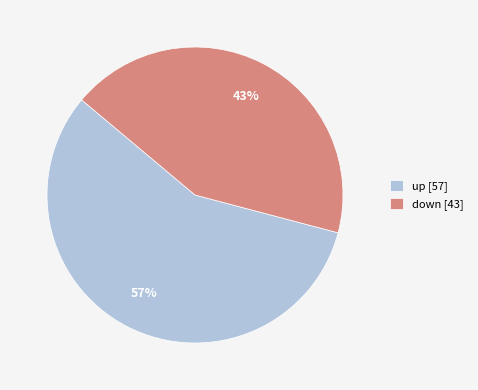

What is the largest slice in the pie chart?

up